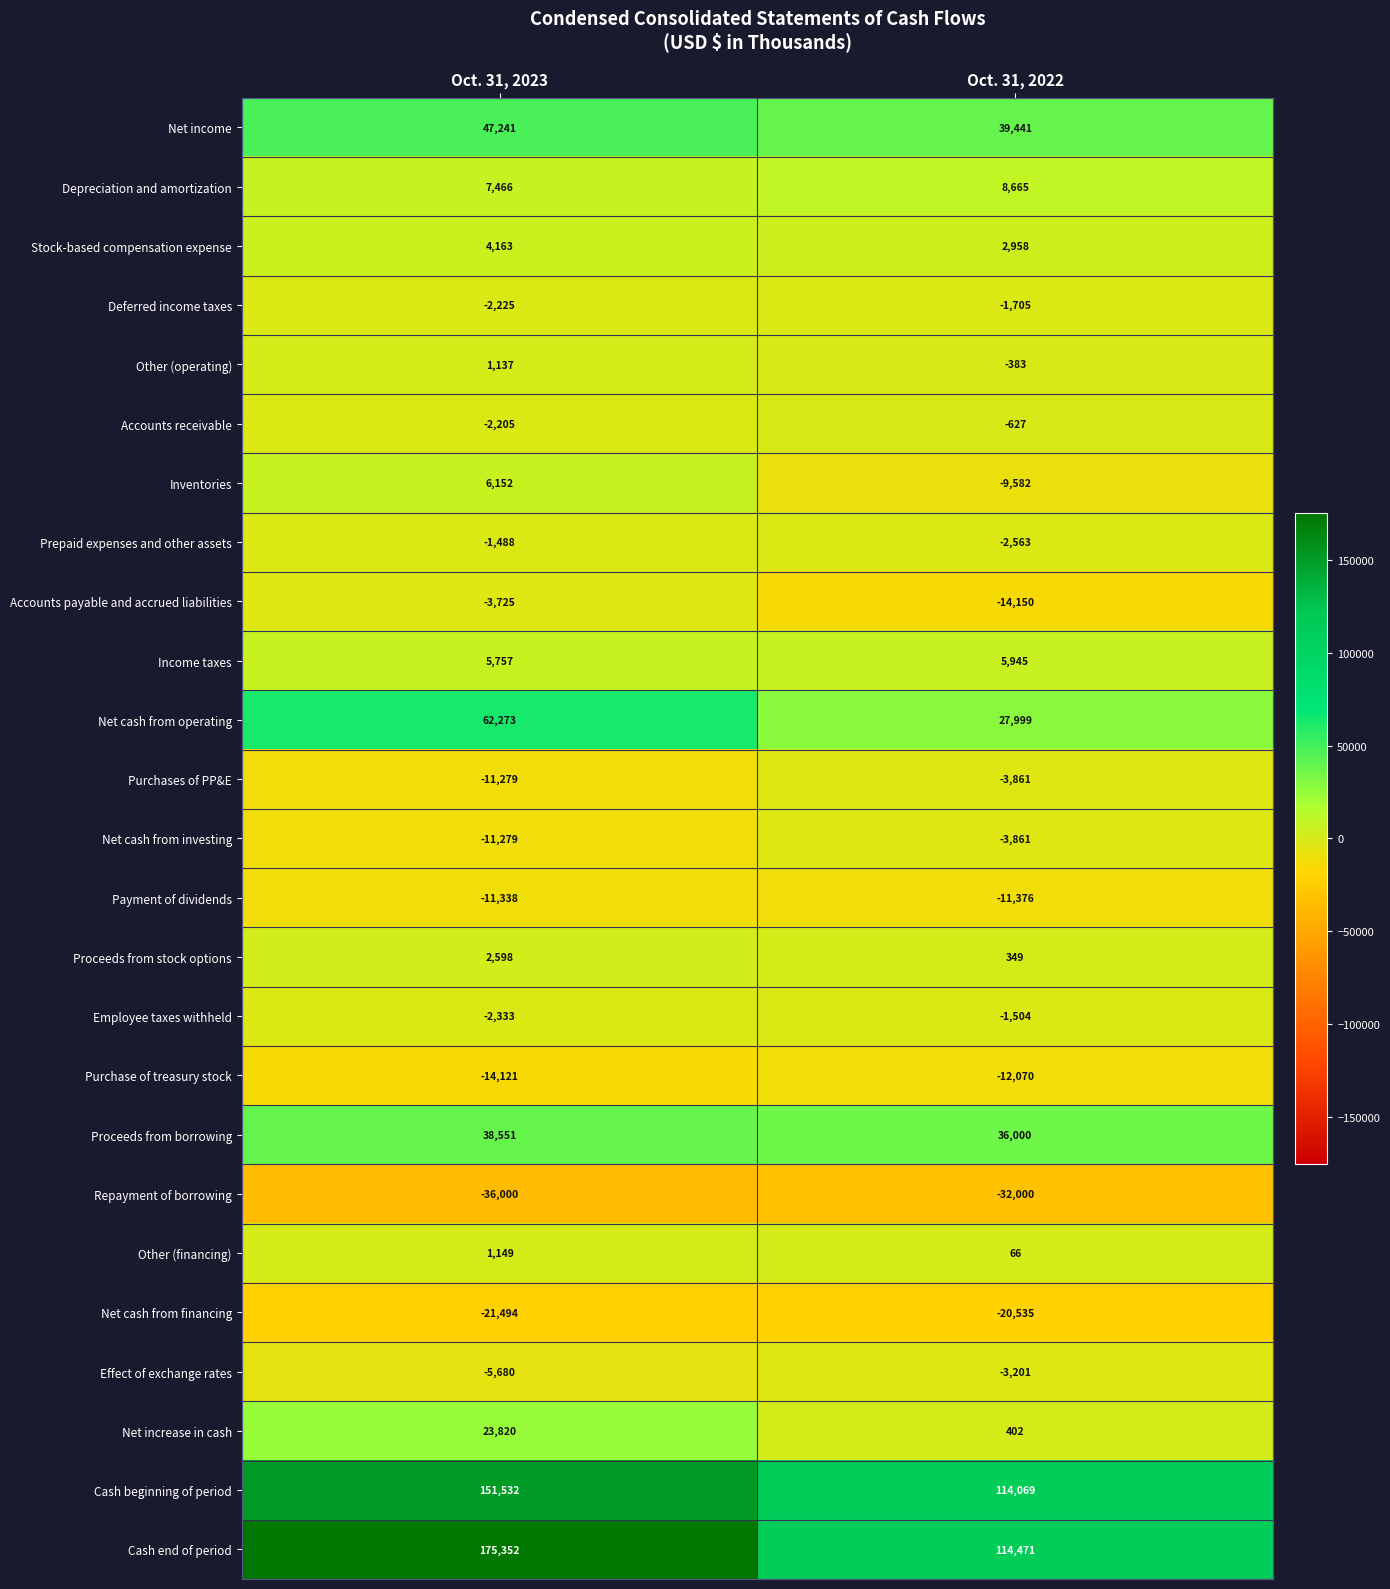

At which label does Stock-based compensation expense reach its minimum?

Oct. 31, 2022